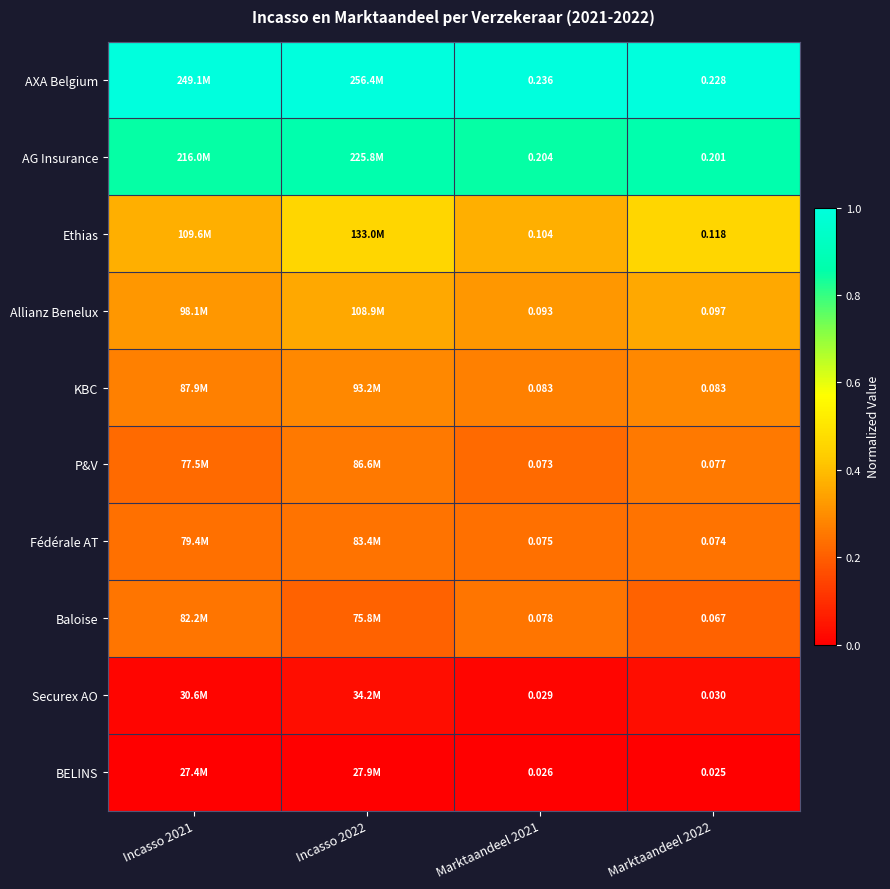

Between Marktaandeel 2021 and Marktaandeel 2022, which series saw the biggest shift?

Ethias